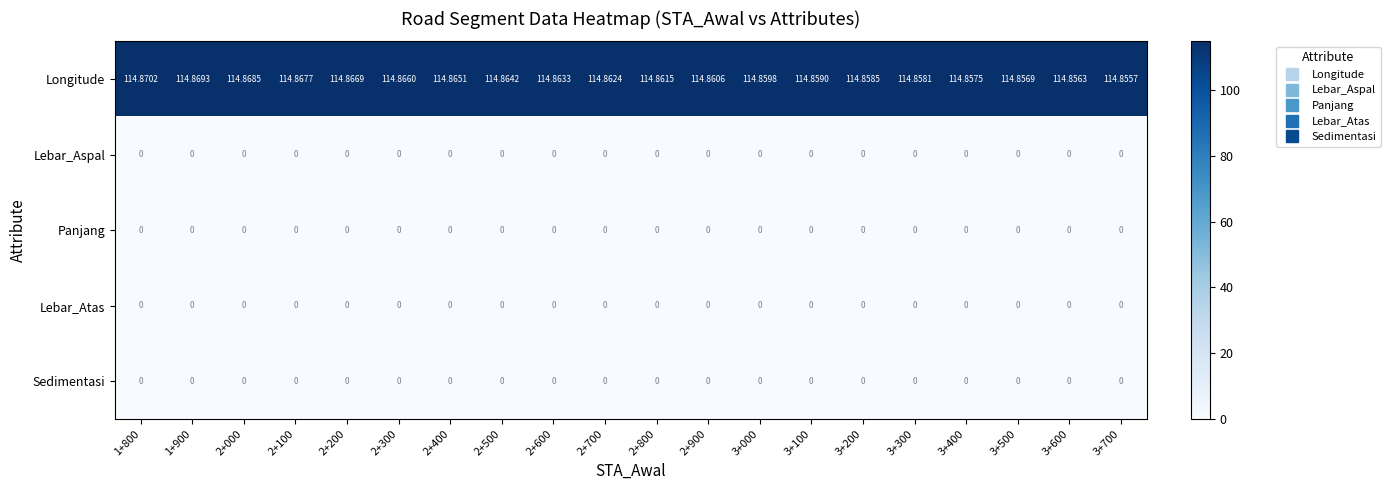

Which series has the largest total across all categories?

Longitude